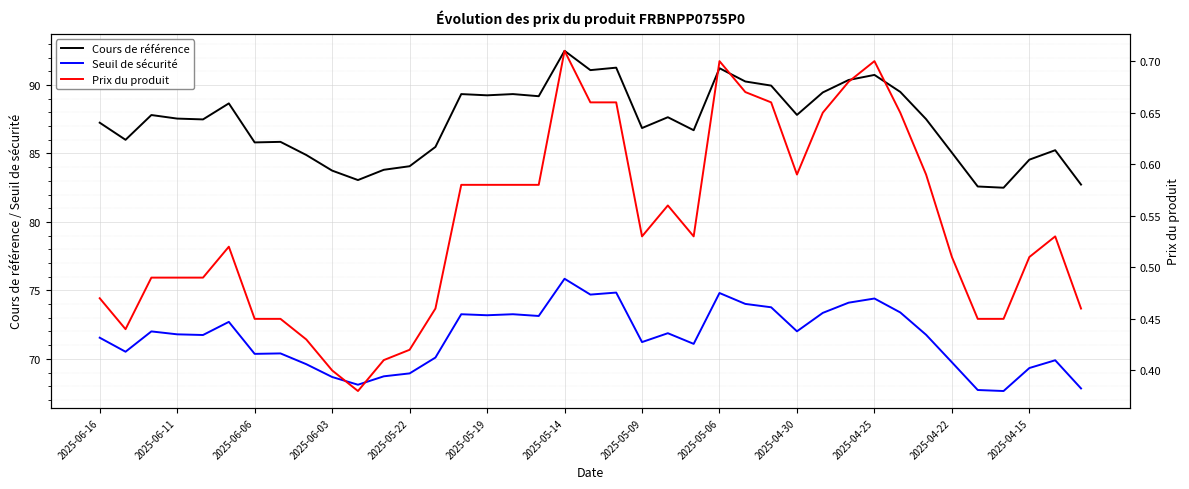

Reading left to right, extract all data points from this chart.

Cours de référence: 87.2	86.0	87.8	87.5	87.5	88.7	85.8	85.8	84.9	83.8	83.1	83.8	84.1	85.5	89.3	89.2	89.3	89.2	92.5	91.1	91.3	86.9	87.7	86.7	91.2	90.3	90.0	87.8	89.5	90.4	90.7	89.5	87.5	85.1	82.6	82.5	84.5	85.2	82.7
Seuil de sécurité: 71.5	70.5	72.0	71.8	71.7	72.7	70.4	70.4	69.6	68.7	68.1	68.7	68.9	70.1	73.3	73.2	73.3	73.1	75.8	74.7	74.8	71.2	71.9	71.1	74.8	74.0	73.8	72.0	73.4	74.1	74.4	73.4	71.8	69.7	67.7	67.7	69.3	69.9	67.8
Prix du produit: 0.5	0.4	0.5	0.5	0.5	0.5	0.5	0.5	0.4	0.4	0.4	0.4	0.4	0.5	0.6	0.6	0.6	0.6	0.7	0.7	0.7	0.5	0.6	0.5	0.7	0.7	0.7	0.6	0.7	0.7	0.7	0.7	0.6	0.5	0.5	0.5	0.5	0.5	0.5